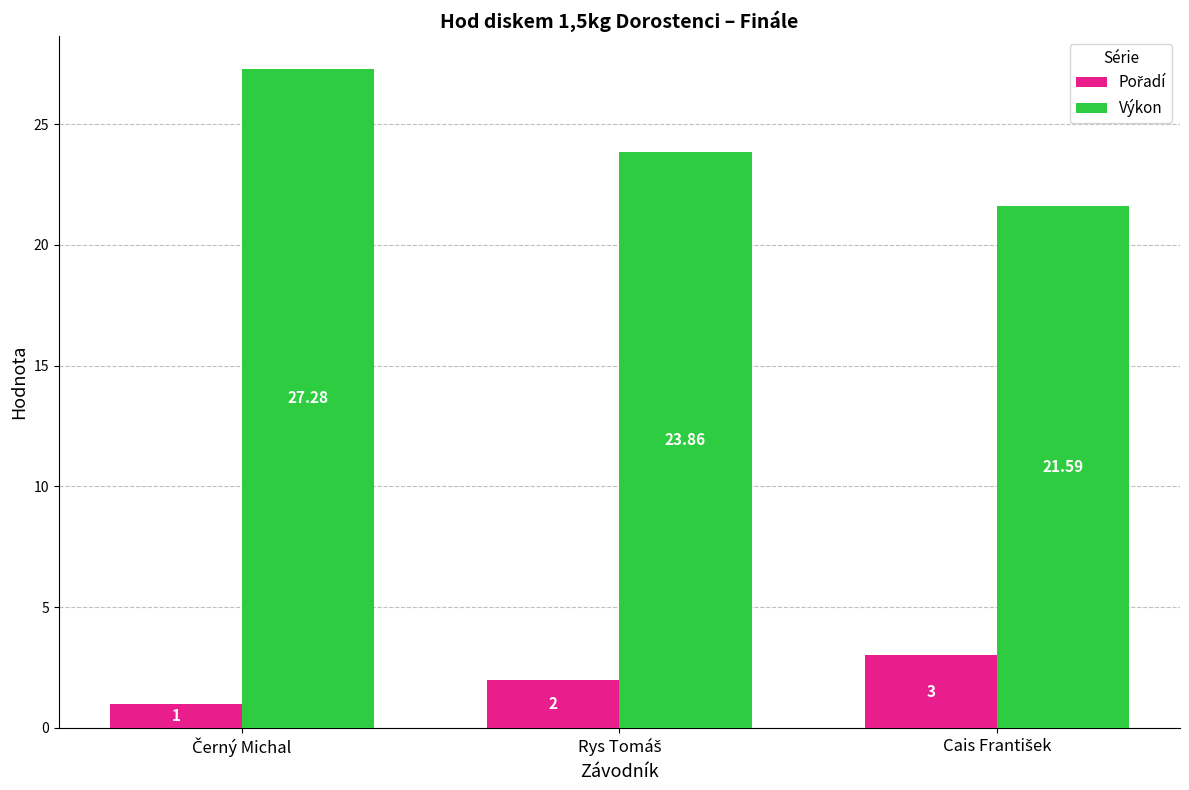

At how many categories does at least one series exceed 25?

1